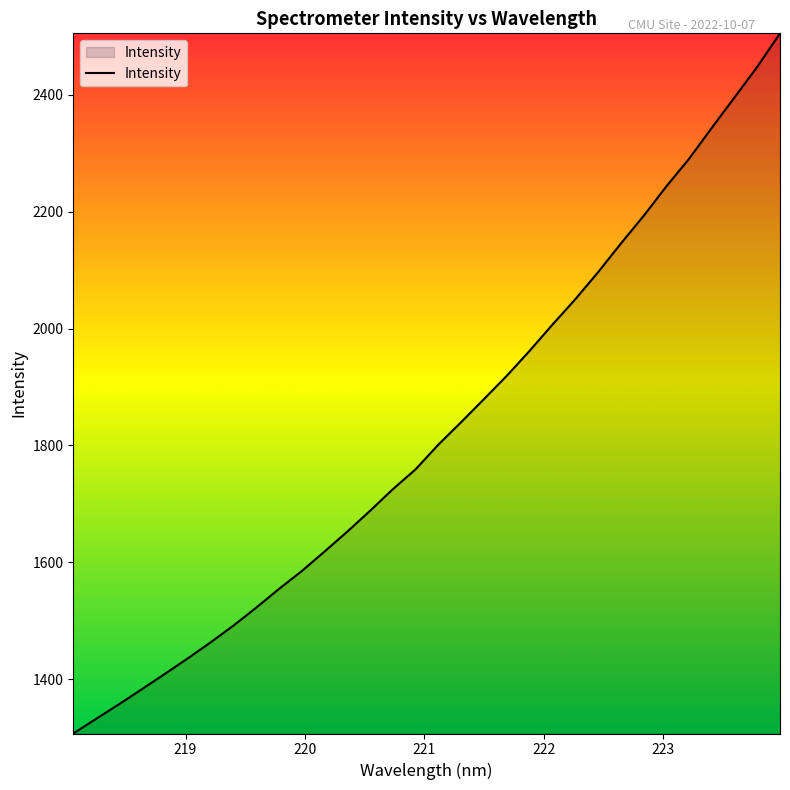

What is the greatest value displayed?

2505.2